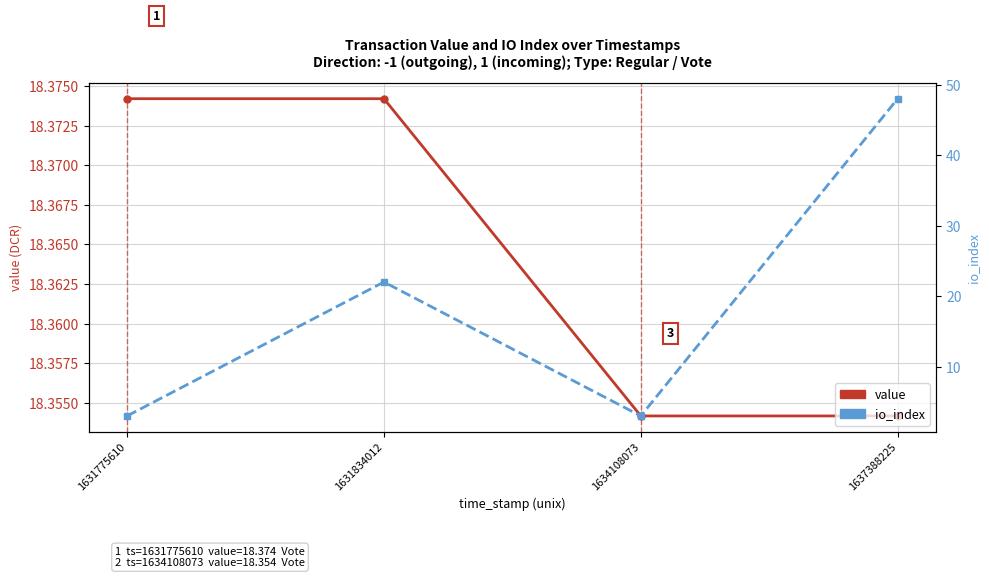

What is the value of the value point at the 1st from the left?

18.4